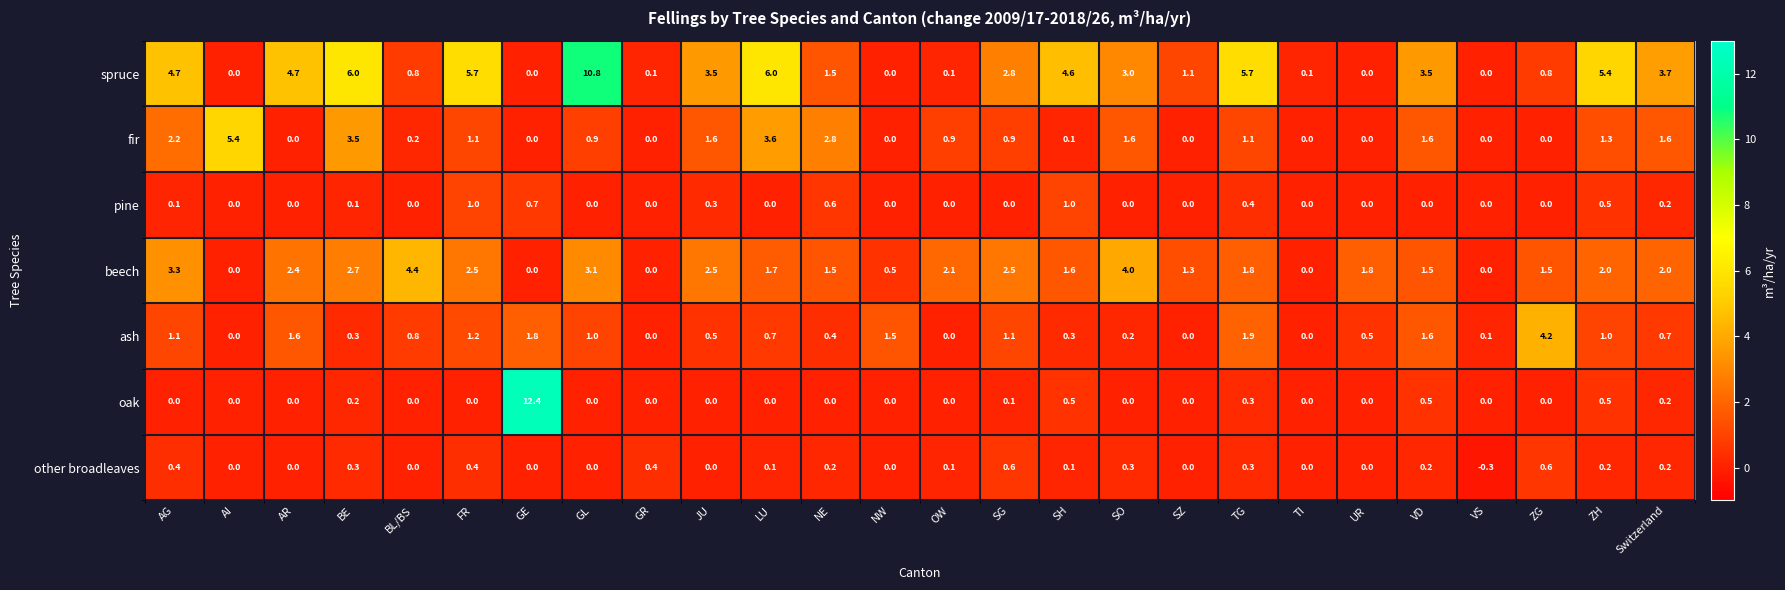

What is the sum of all beech values?

46.7